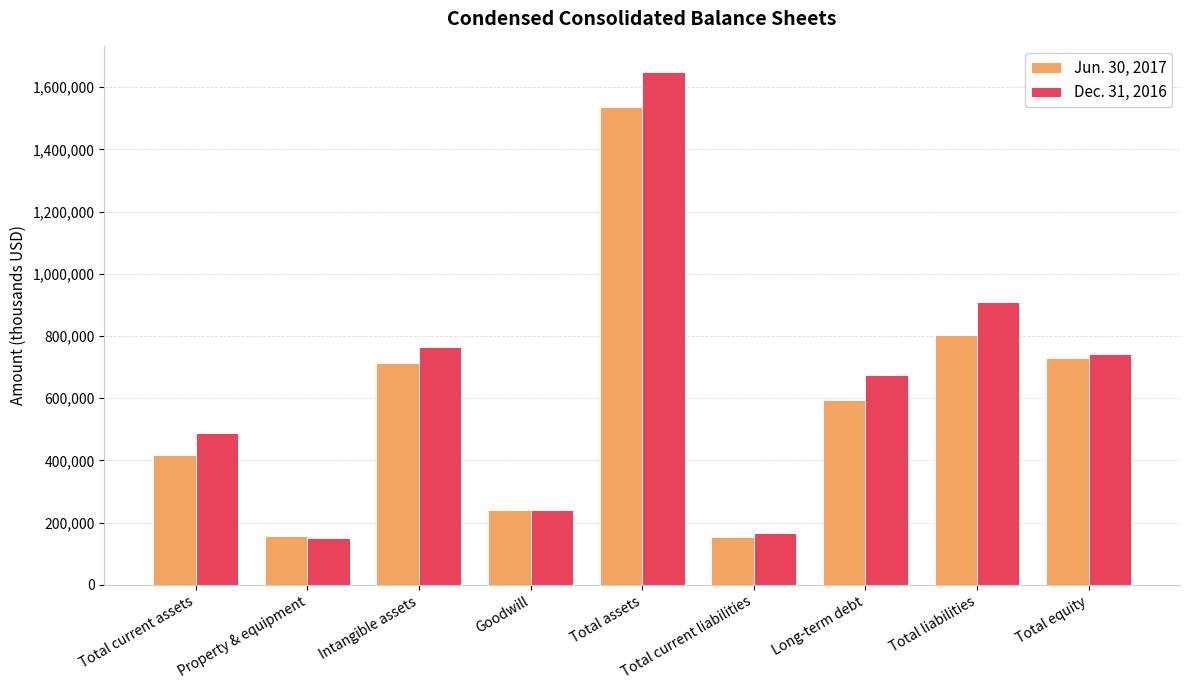

What is the difference between the maximum and minimum values in the Dec. 31, 2016 series?

1499669